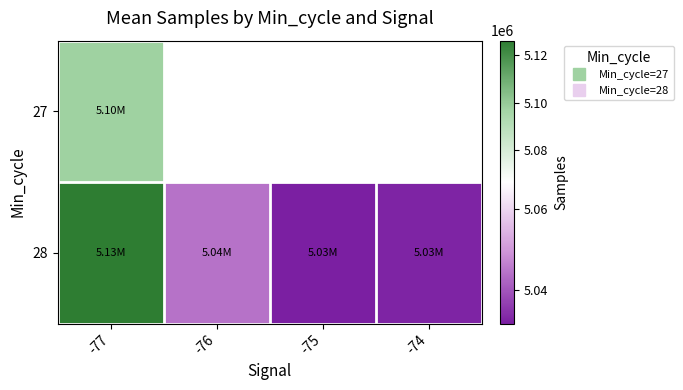

What is the greatest value displayed?

5126028.4